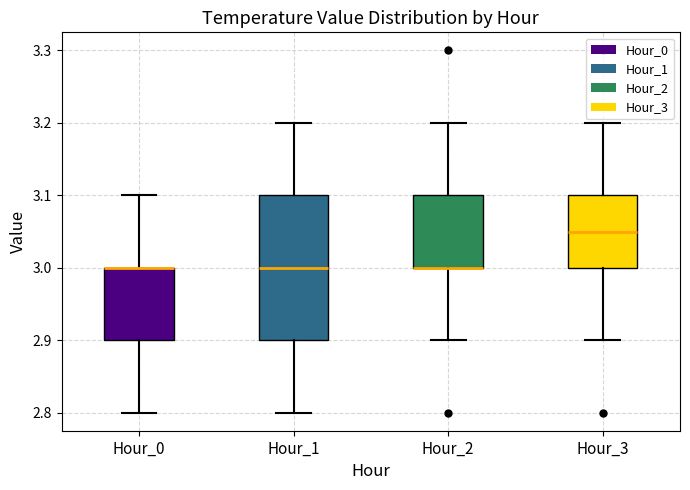

Reading left to right, read every box against the y-axis: the position of its median line, the range the box covers, and the ends of its whiskers. The values are not printed on the chart, so give them approximately, as read against the axis.

Hour_0: median 3.00 (drawn on the box's upper edge), box 2.90 to 3.00, whiskers 2.80 to 3.10
Hour_1: median 3.00, box 2.90 to 3.10, whiskers 2.80 to 3.20
Hour_2: median 3.00 (drawn on the box's lower edge), box 3.00 to 3.10, whiskers 2.90 to 3.20
Hour_3: median 3.05, box 3.00 to 3.10, whiskers 2.90 to 3.20